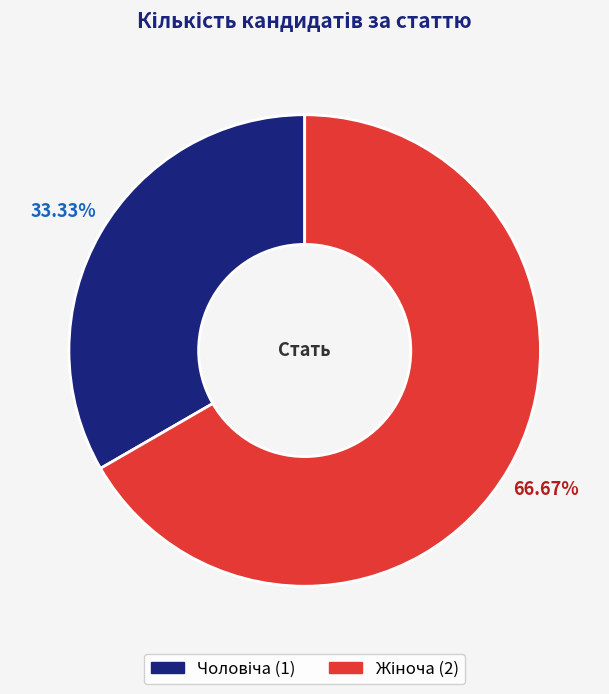

Is there any slice that represents more than half of the pie?

Yes